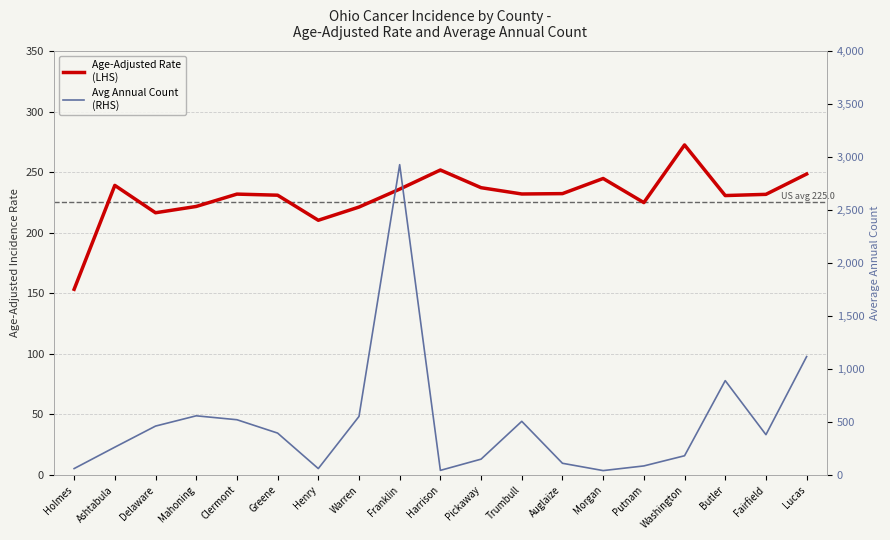

Reading left to right, transcribe all the data shown in this chart.

Age-Adjusted Rate
(LHS): Holmes=153.3	Ashtabula=239.1	Delaware=216.5	Mahoning=221.7	Clermont=231.9	Greene=231.0	Henry=210.3	Warren=221.2	Franklin=236.0	Harrison=251.8	Pickaway=237.2	Trumbull=232.0	Auglaize=232.3	Morgan=244.8	Putnam=224.9	Washington=272.5	Butler=230.7	Fairfield=231.7	Lucas=248.5
Avg Annual Count
(RHS): Holmes=60.0	Ashtabula=262.0	Delaware=461.0	Mahoning=558.0	Clermont=521.0	Greene=395.0	Henry=60.0	Warren=552.0	Franklin=2928.0	Harrison=43.0	Pickaway=149.0	Trumbull=506.0	Auglaize=110.0	Morgan=41.0	Putnam=85.0	Washington=181.0	Butler=890.0	Fairfield=380.0	Lucas=1117.0